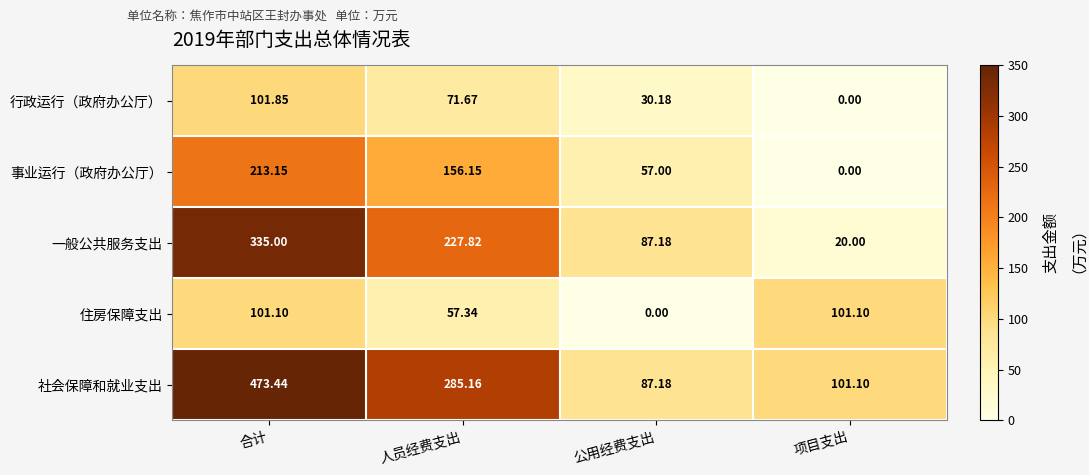

Is the value of 事业运行（政府办公厅） at 人员经费支出 greater than the value of 一般公共服务支出 at 人员经费支出?

No